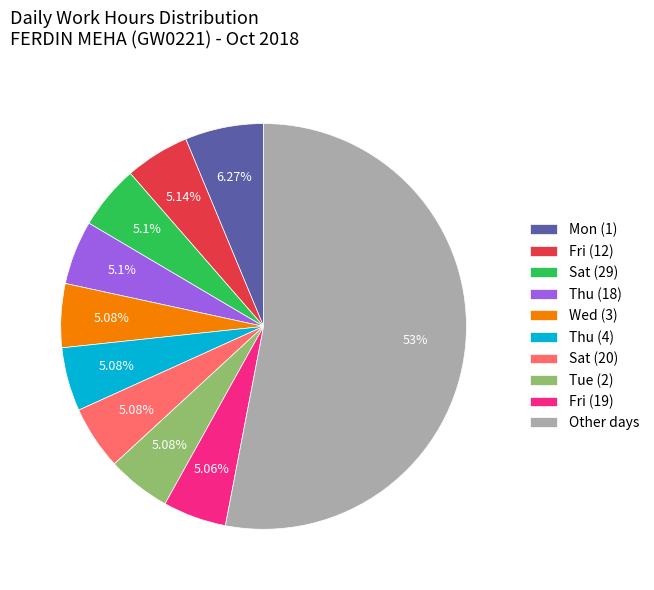

Which slice is the largest?

Other days